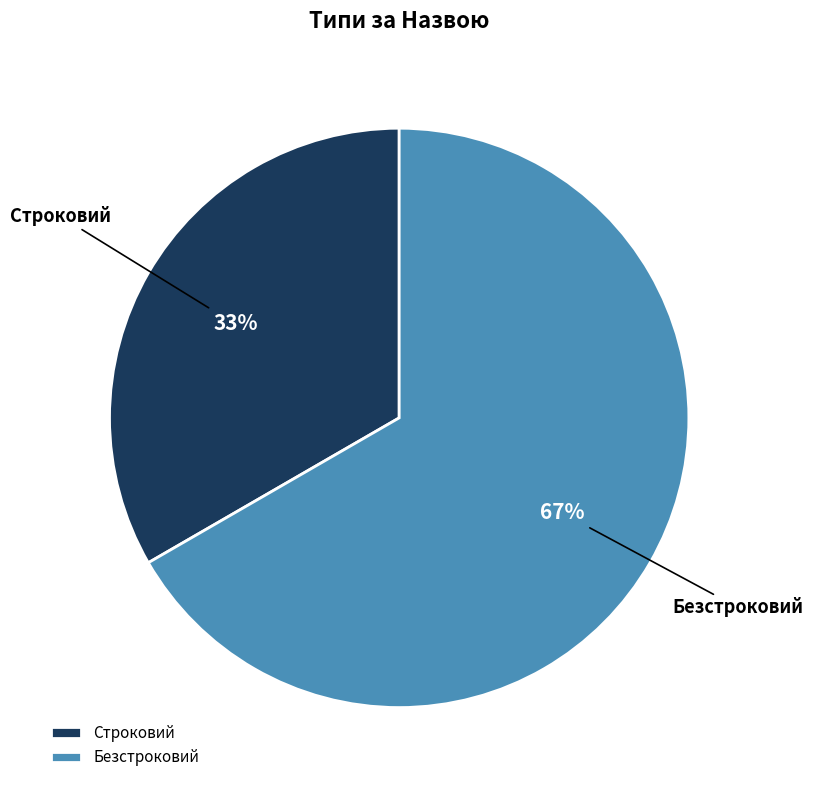

Is there a majority slice in this chart?

Yes